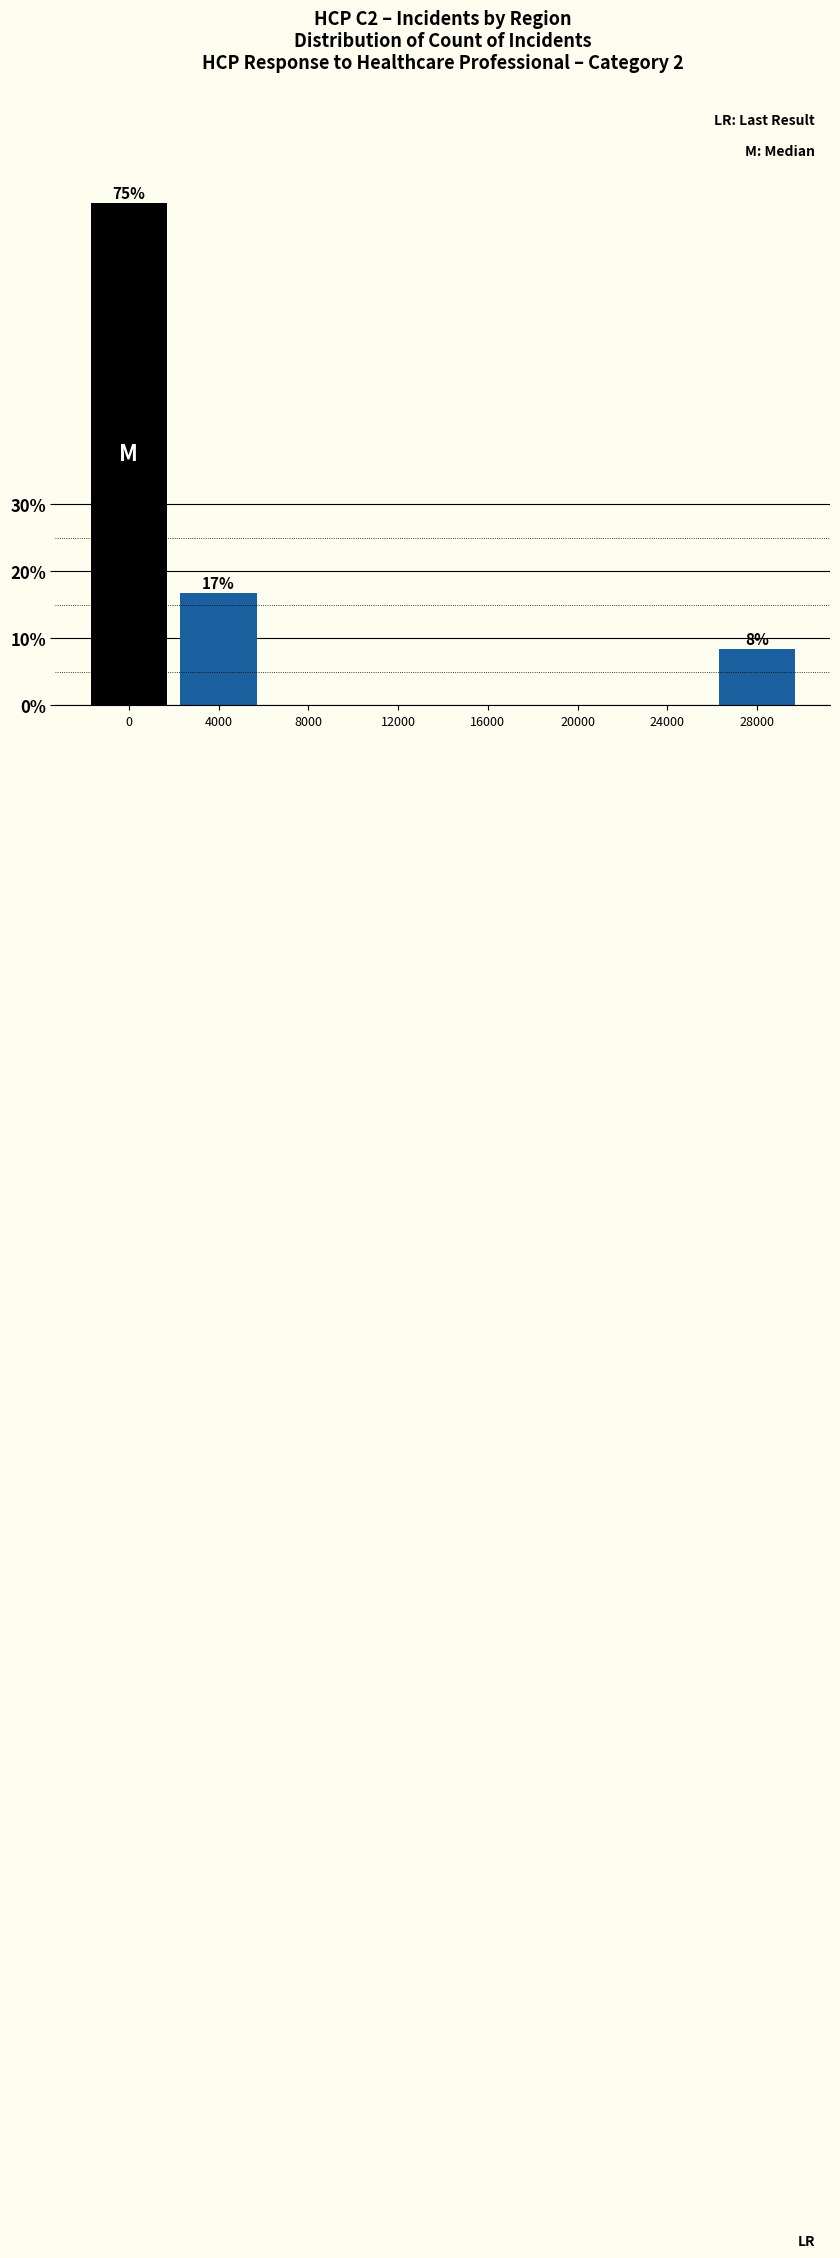

Reading left to right, transcribe all the data shown in this chart.

0=75.0	4000=16.7	8000=0.0	12000=0.0	16000=0.0	20000=0.0	24000=0.0	28000=8.3